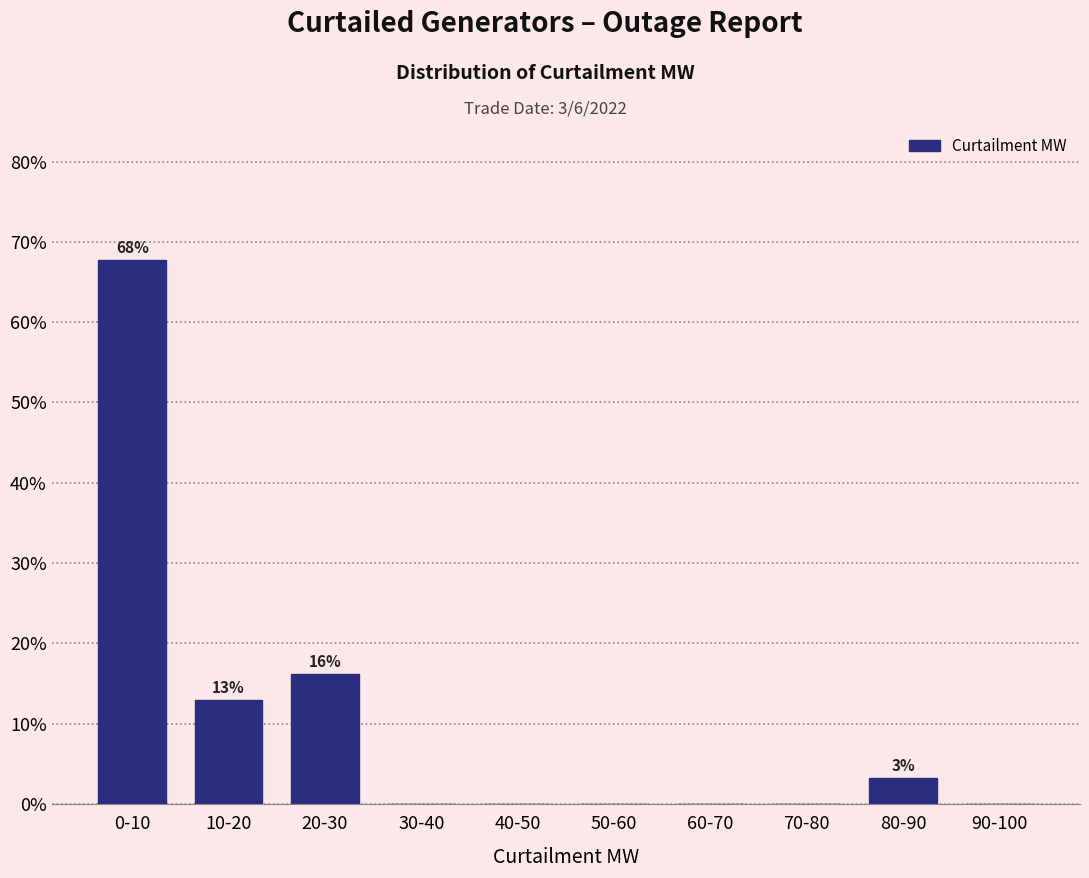

Reading left to right, list all the values displayed in this chart.

0-10=67.7	10-20=12.9	20-30=16.1	30-40=0.0	40-50=0.0	50-60=0.0	60-70=0.0	70-80=0.0	80-90=3.2	90-100=0.0